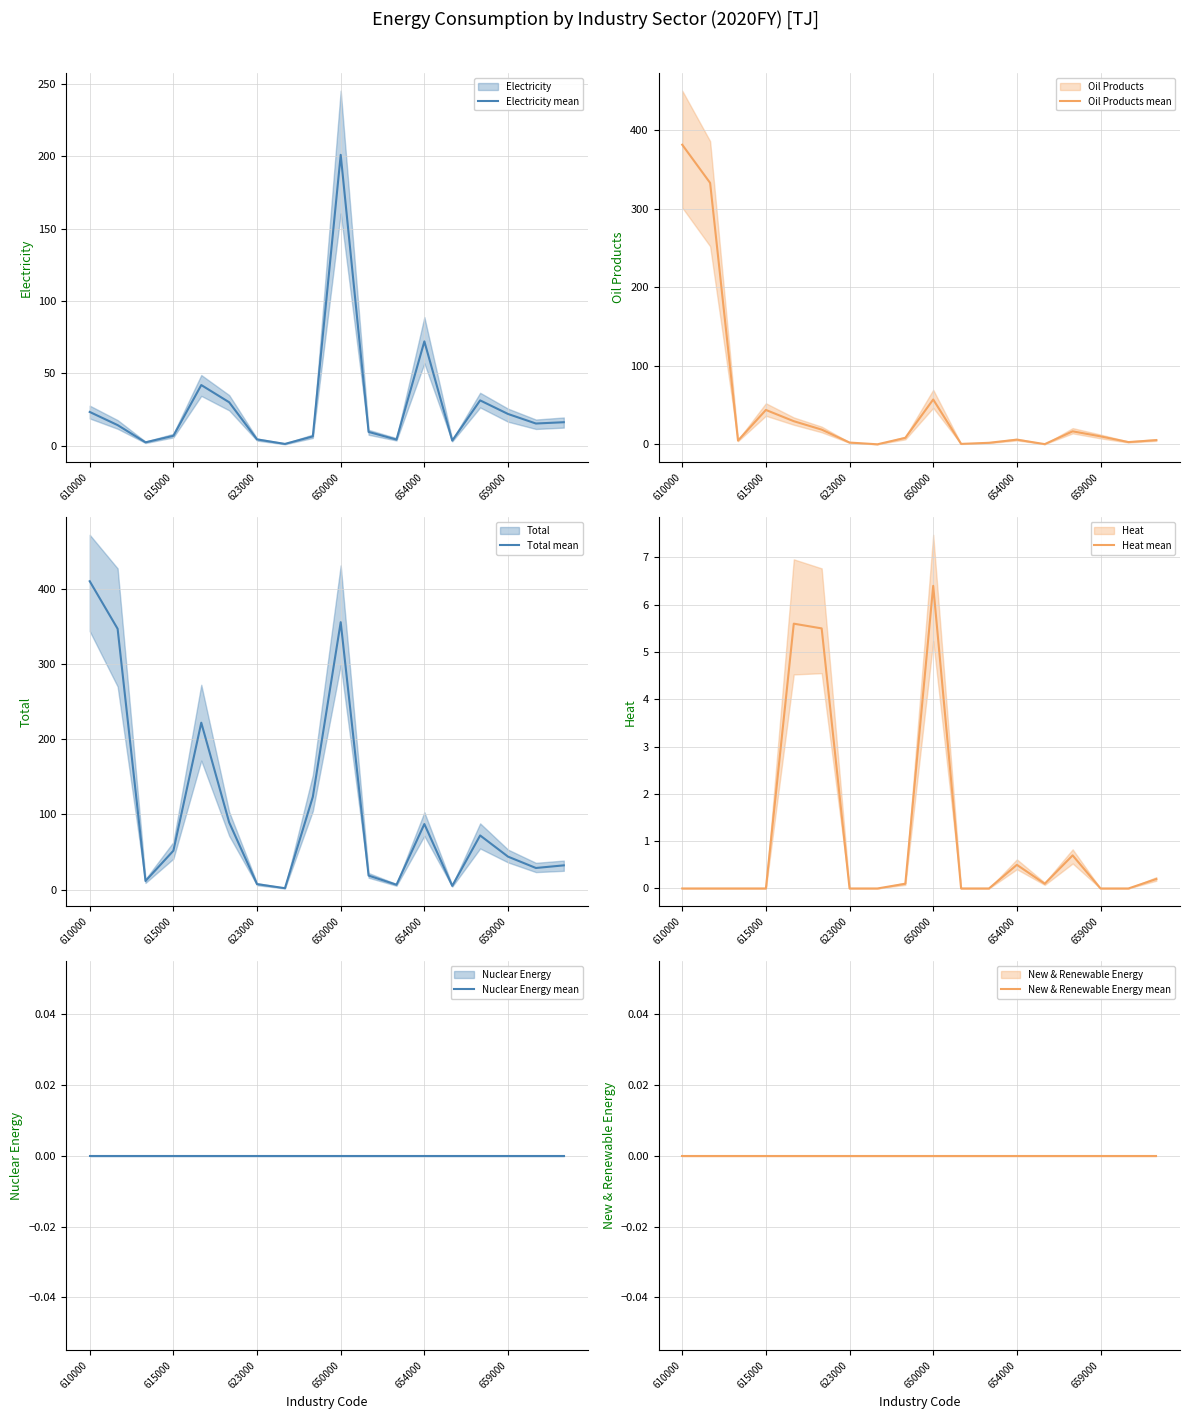

Is it true that Nuclear Energy mean equals 0.0 at 623000?

True